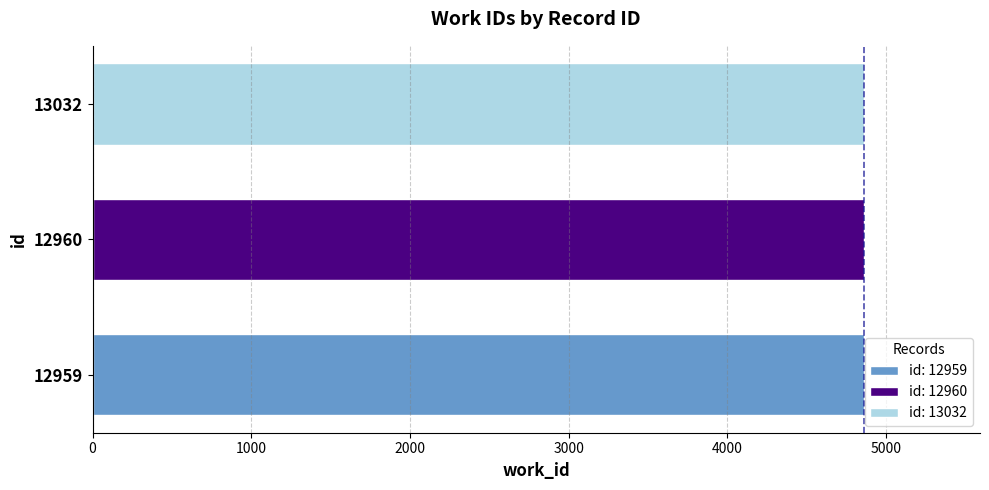

Between 12960 and 13032, which is larger?

13032